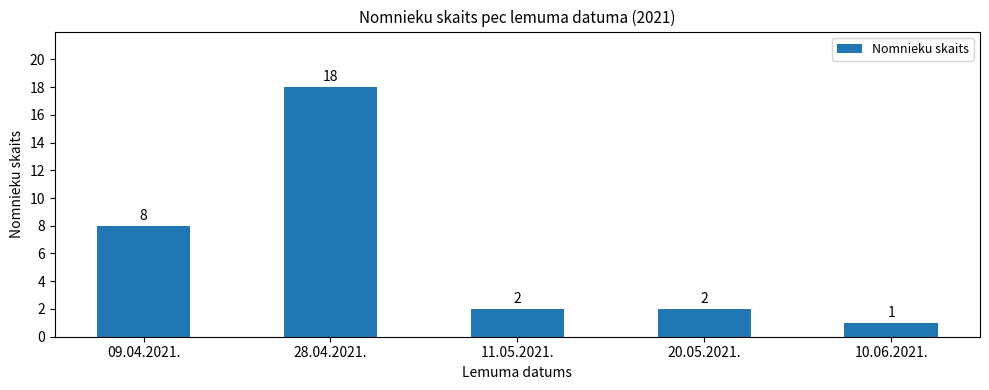

What is the difference between the values at 09.04.2021. and 28.04.2021.?

10